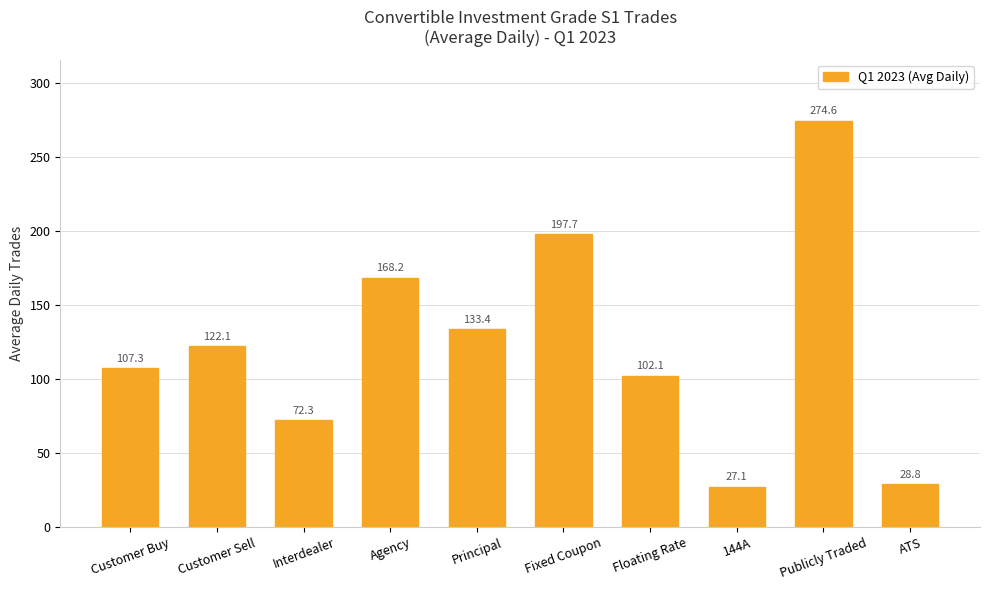

How many values exceed 122?

5